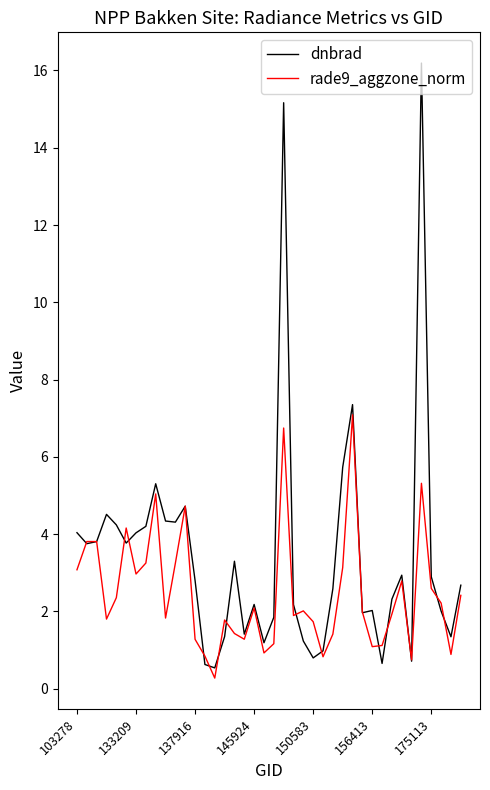

Which series has the largest range (max minus min)?

dnbrad